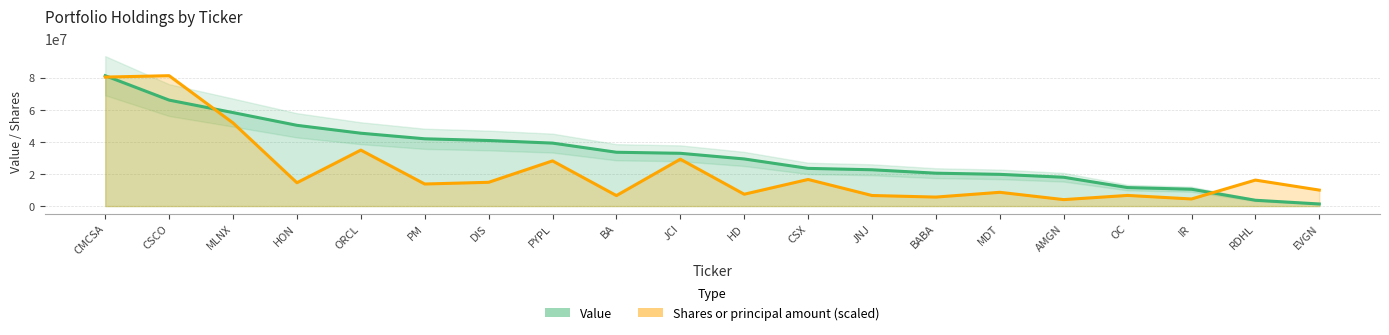

What is the label of the 11th point from the right?

JCI